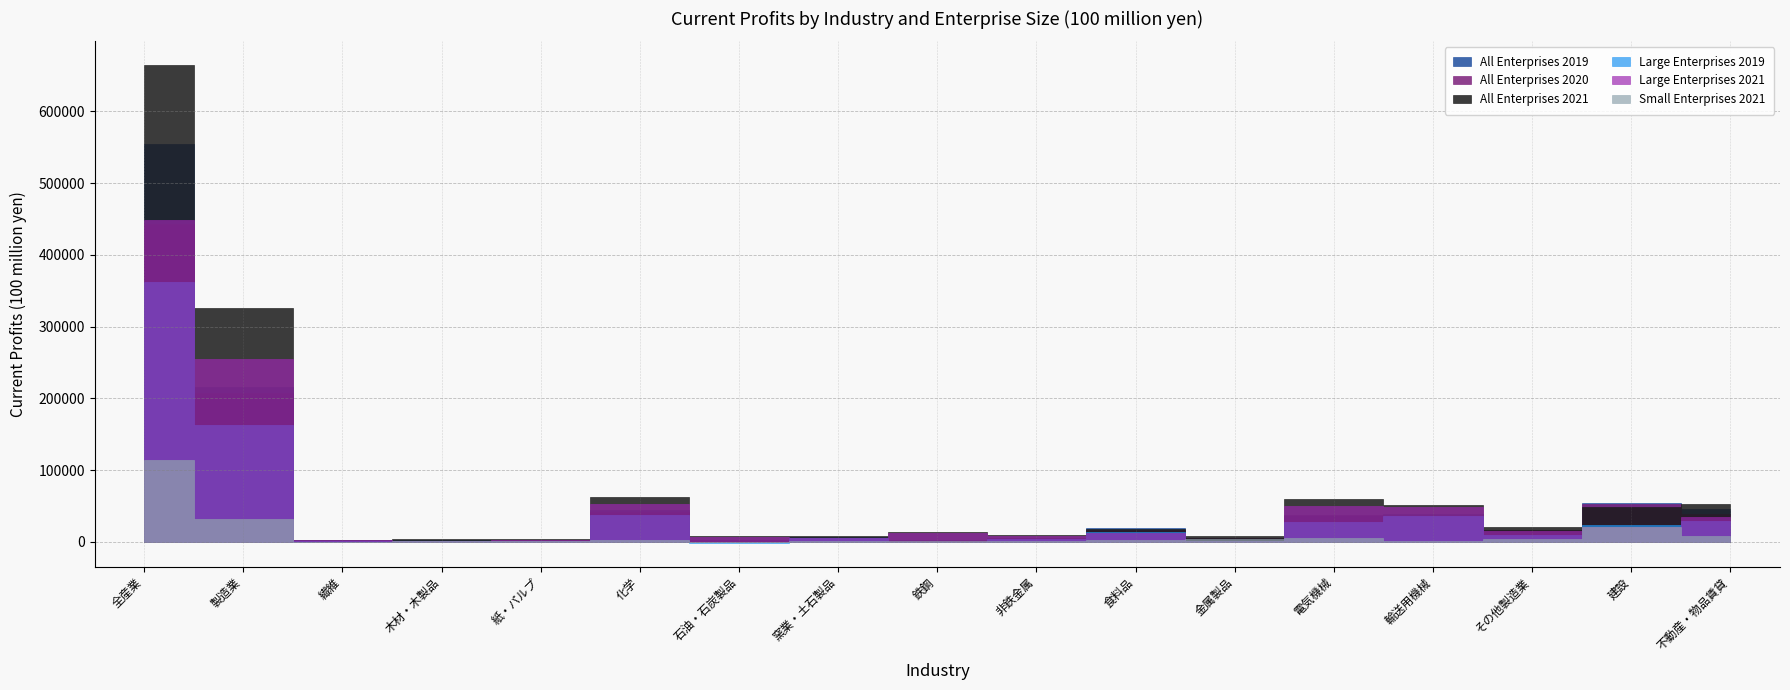

What is the value of the Large Enterprises 2019 point at the 12th from the left?

1493